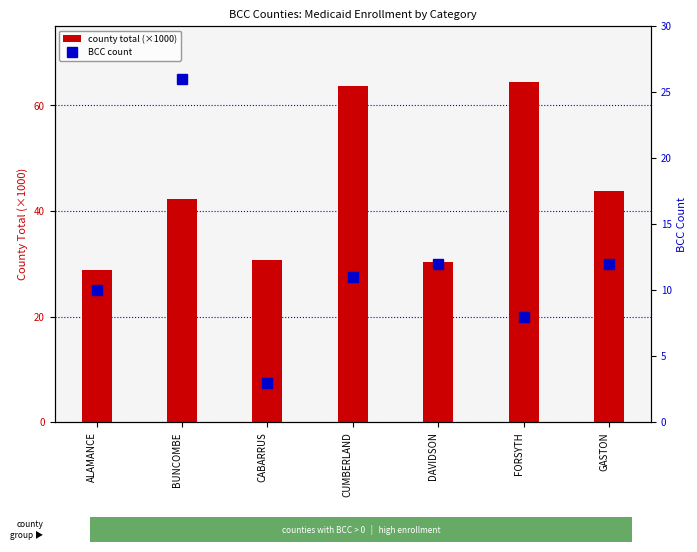

Count the number of categories in the chart.

7